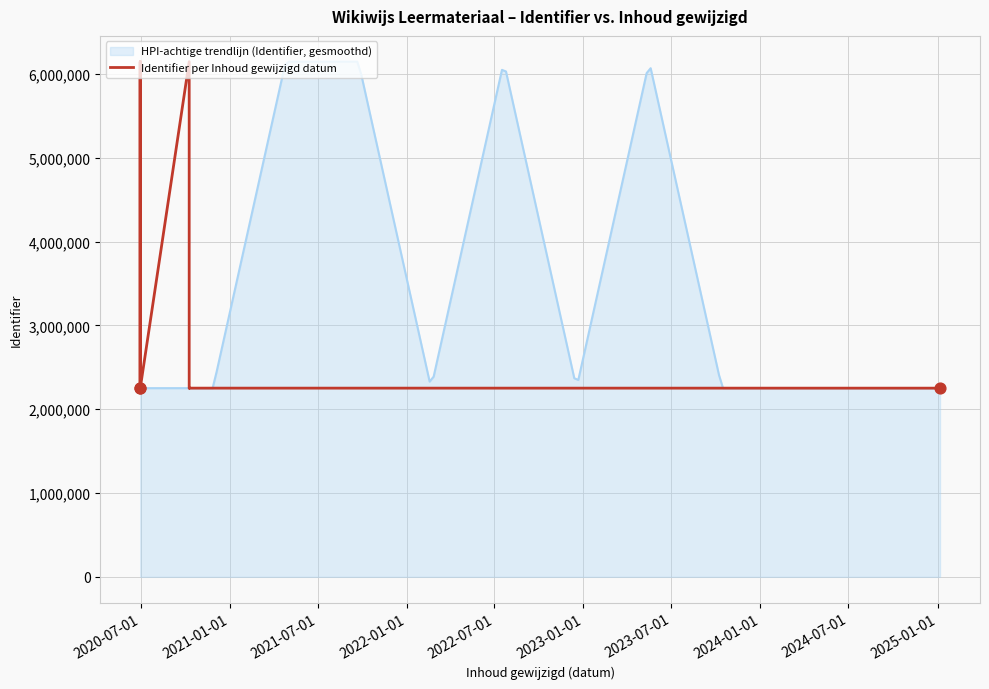

What is the minimum value for HPI-achtige trendlijn (Identifier, gesmoothd)?

2251285.0